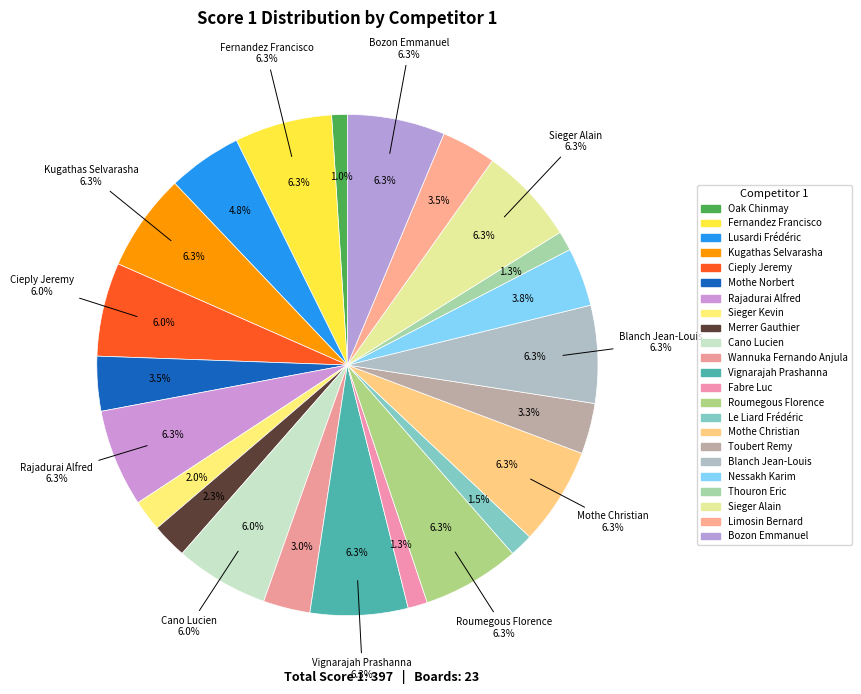

Which category has the smallest portion of the pie?

Oak Chinmay